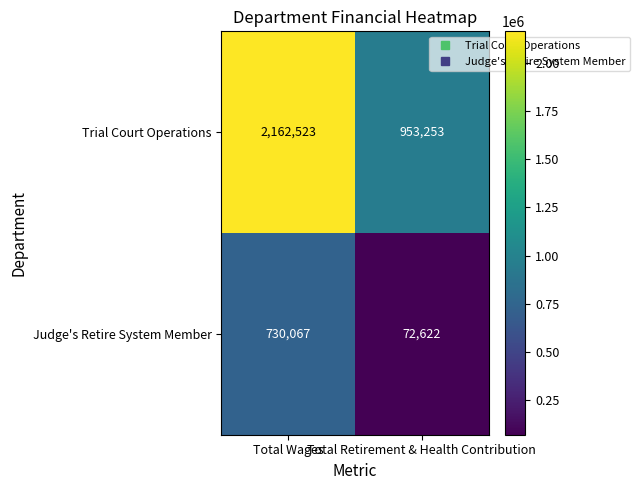

What is the approximate value of Judge's Retire System Member at Total Retirement & Health Contribution, to the nearest 50?

72600